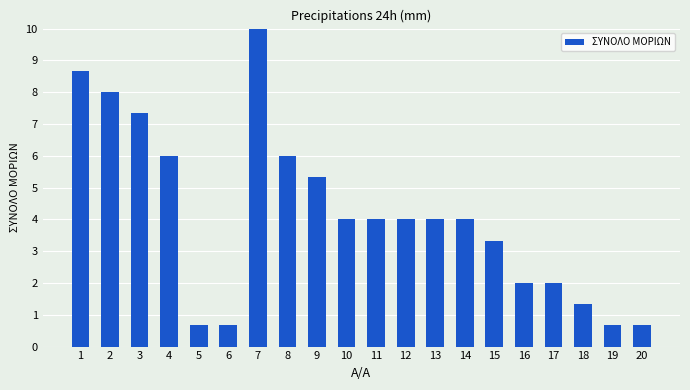

How many categories are shown in the chart?

20